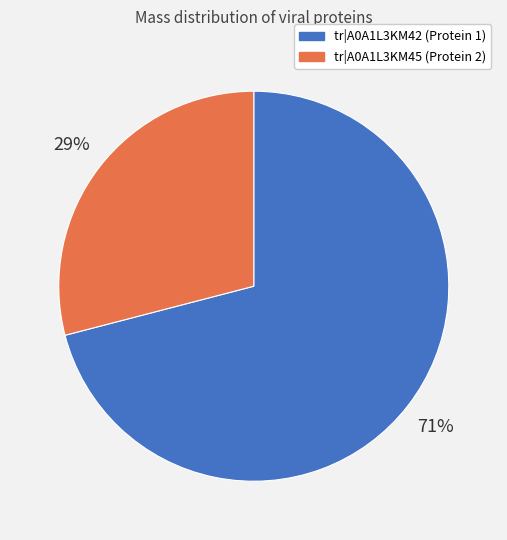

Between tr|A0A1L3KM45 (Protein 2) and tr|A0A1L3KM42 (Protein 1), which is larger?

tr|A0A1L3KM42 (Protein 1)